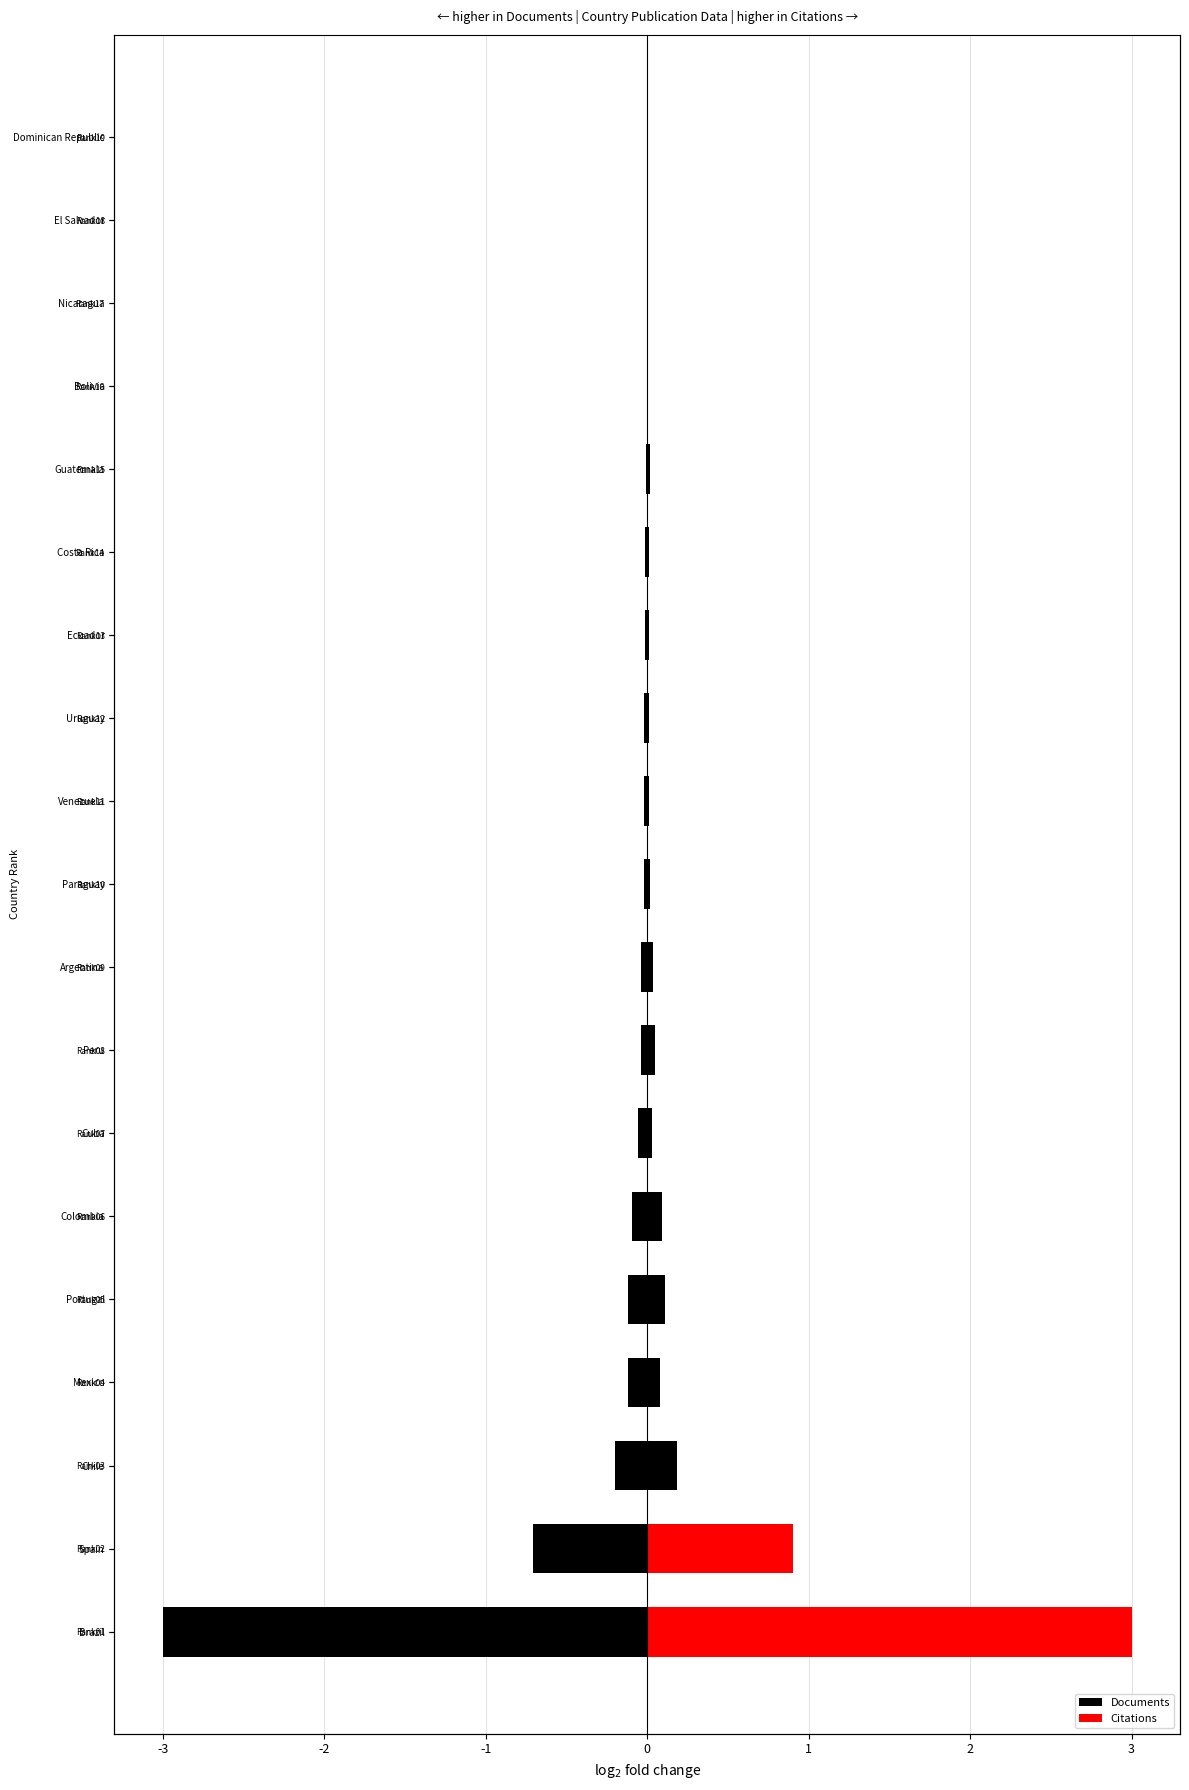

Is it true that Citations equals 0.0 at Costa Rica?

True